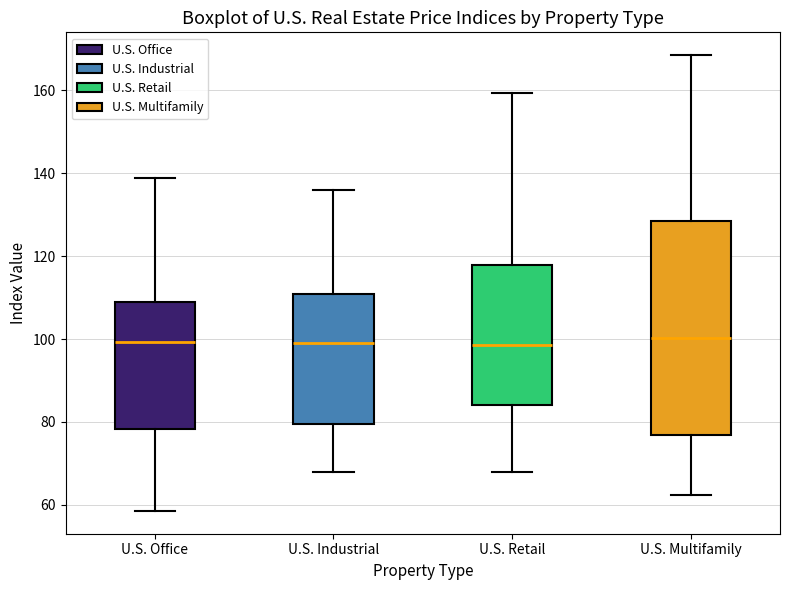

Comparing the boxes themselves (not the whiskers), which one is the tallest?

U.S. Multifamily